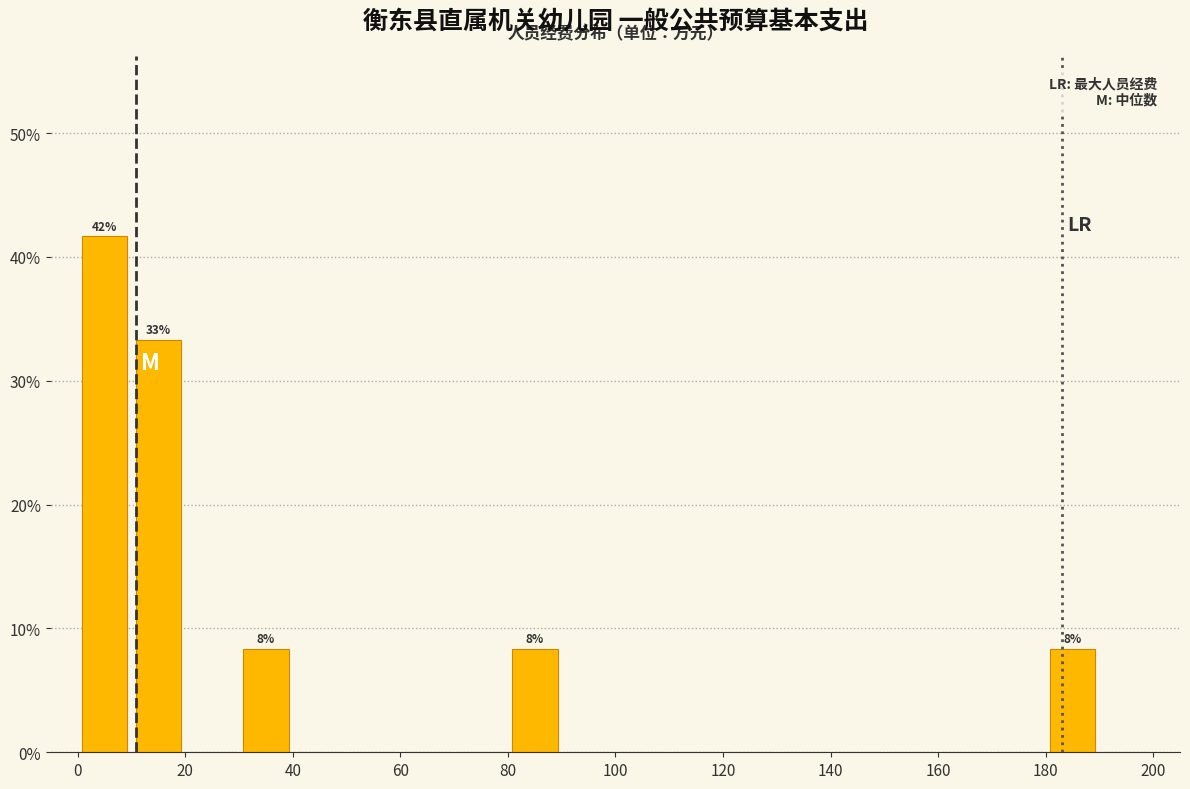

Which range on the x-axis has the tallest bar?

0 to 10